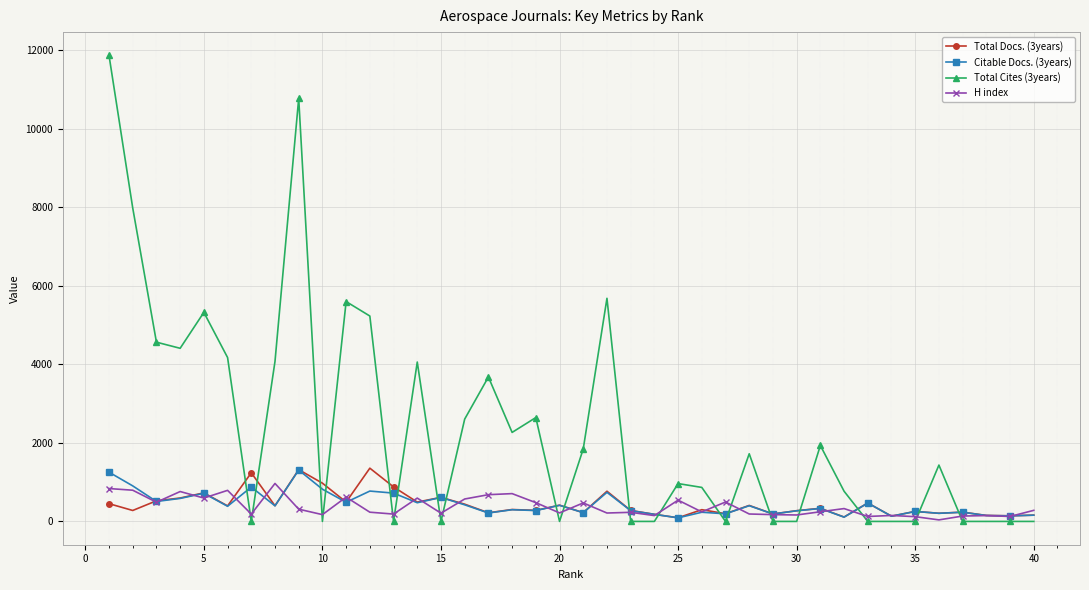

Which series has the largest range (max minus min)?

Total Cites (3years)